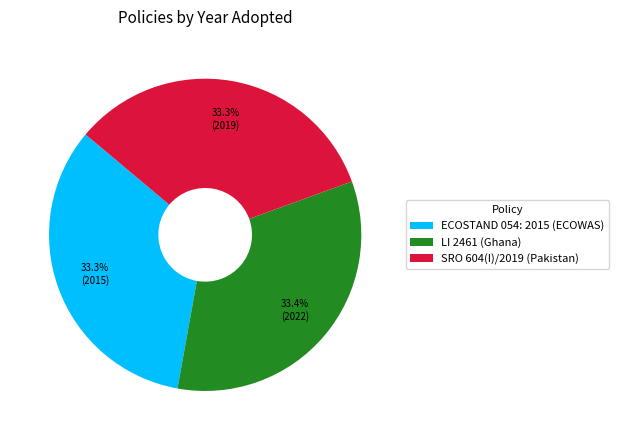

Count the number of slices in the pie.

3